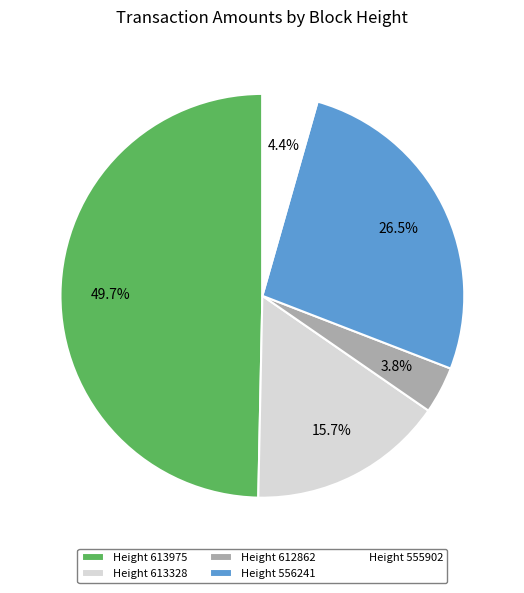

What portion of the pie excludes Height 613975?

50.3%